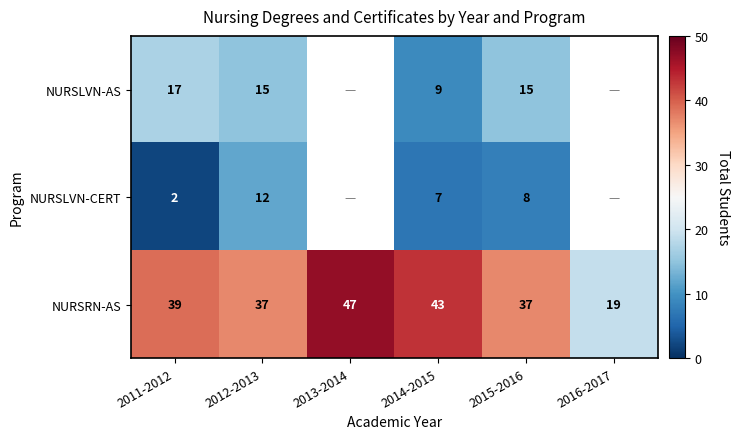

The NURSLVN-CERT series shows 7 at 2014-2015. True or false?

True